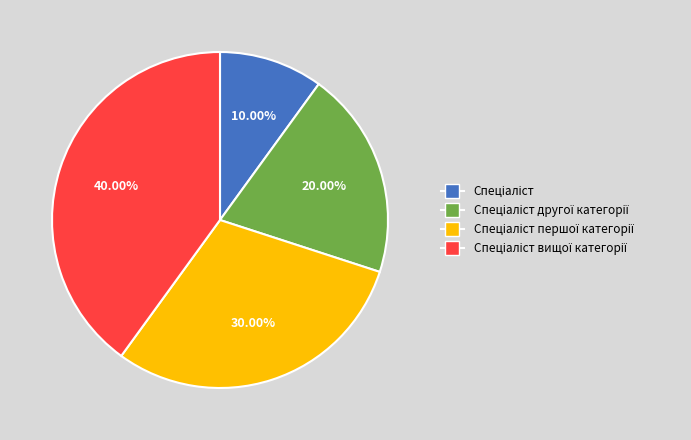

Is there a majority slice in this chart?

No